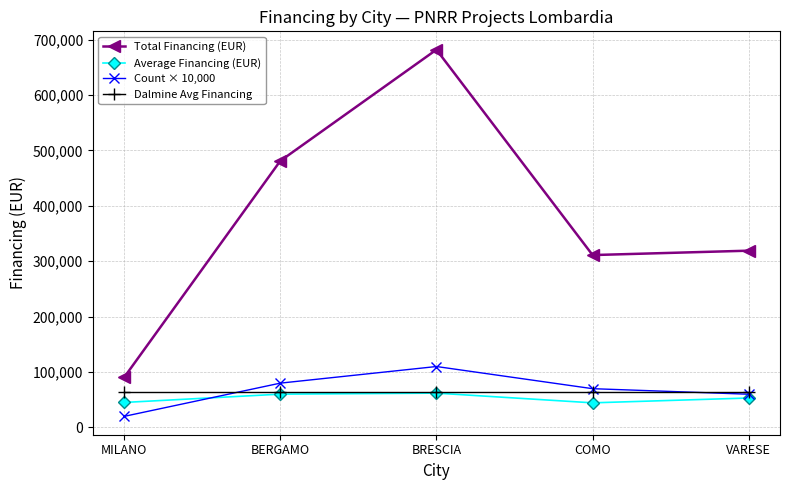

True or false: Average Financing (EUR) has a value of 31229.8 at BRESCIA.

False